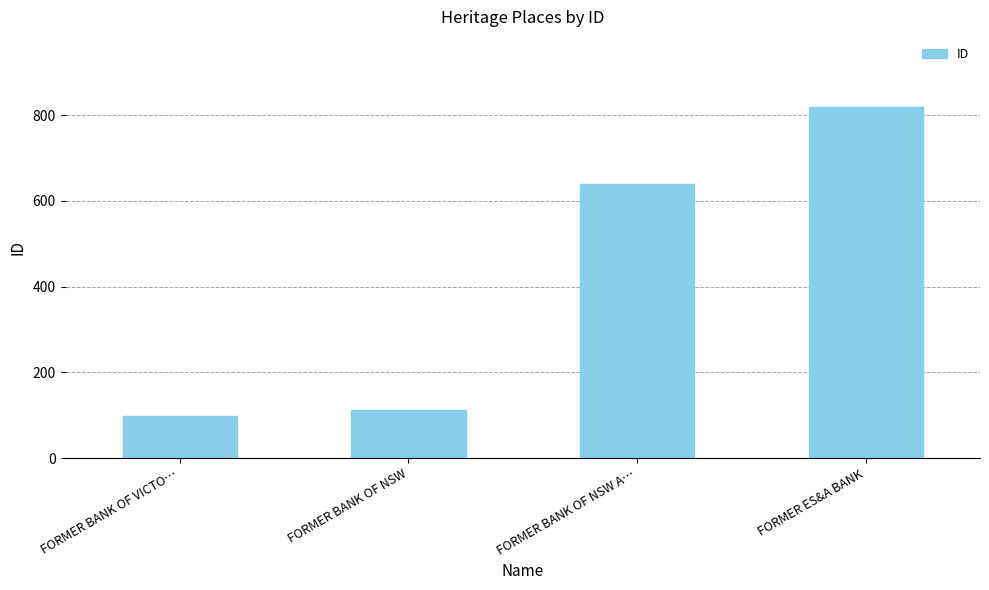

Reading right to left, extract all data points from this chart.

FORMER ES&A BANK=819	FORMER BANK OF NSW A…=639	FORMER BANK OF NSW=112	FORMER BANK OF VICTO…=98